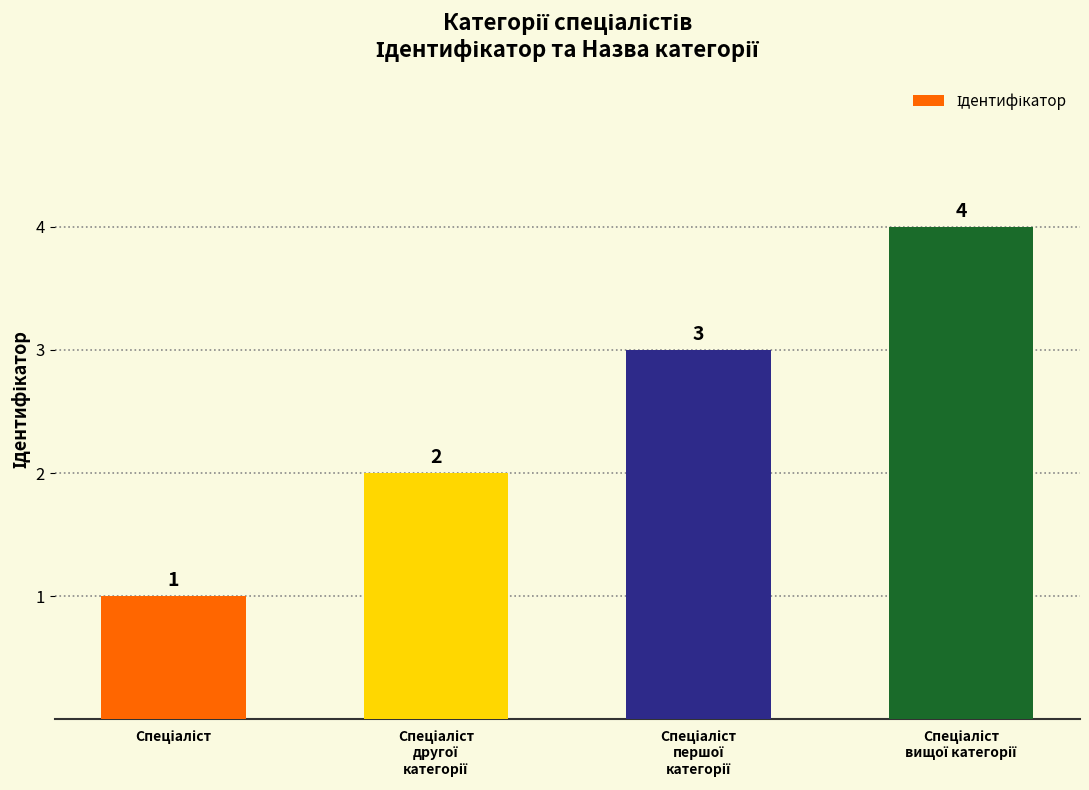

What is the difference between the maximum and minimum values?

3